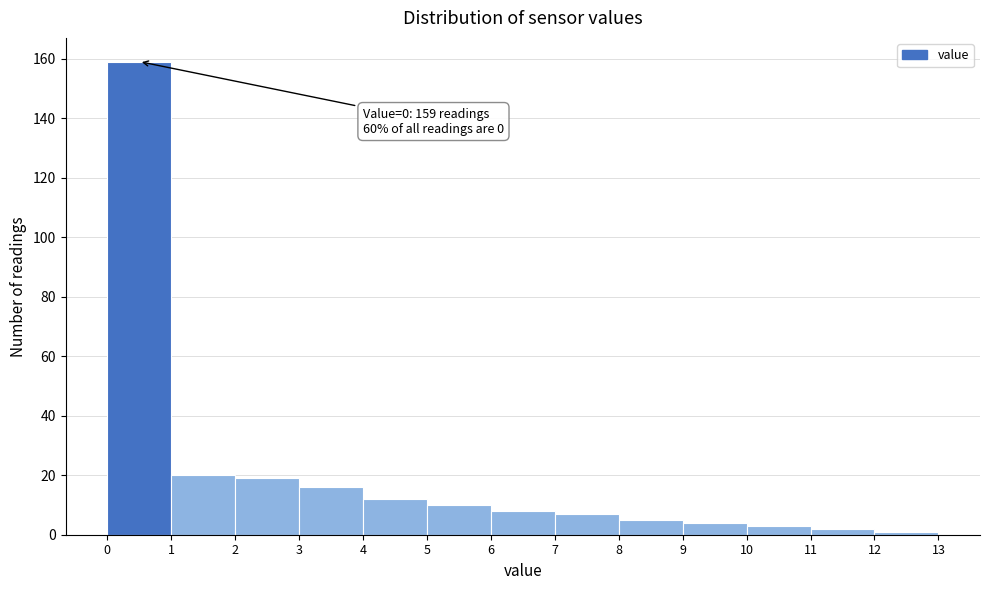

Which range on the x-axis has the tallest bar?

0 to 1